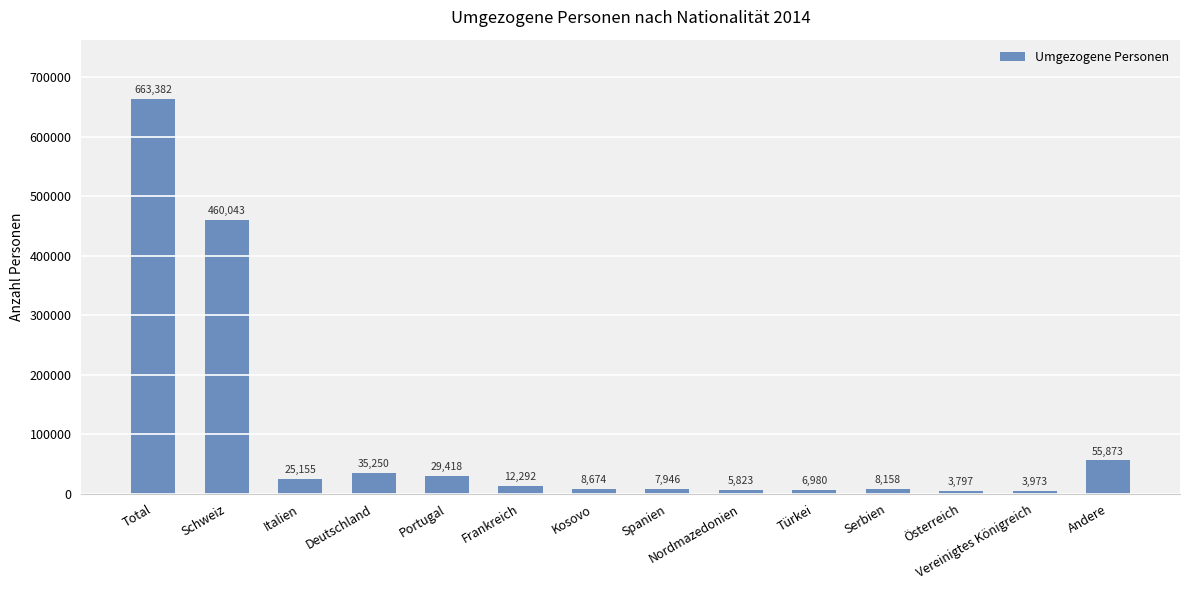

What is the value of the 2nd bar from the left?

460043